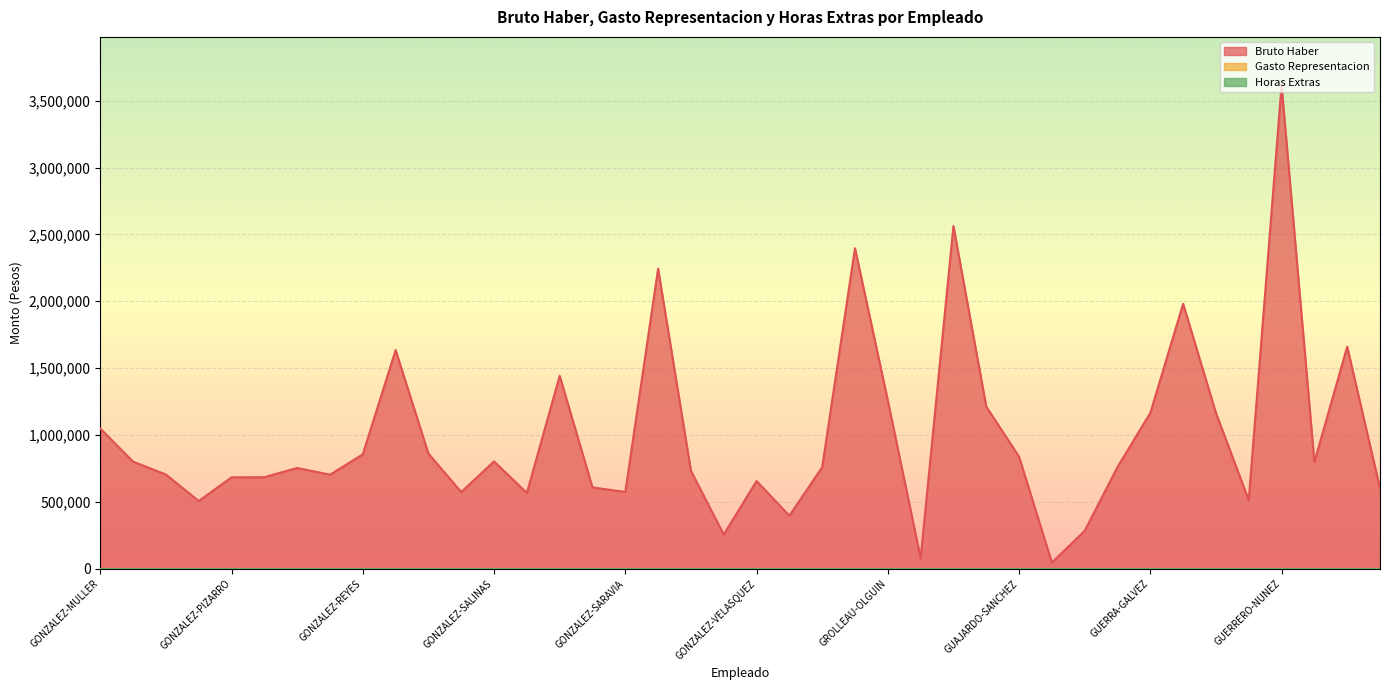

What is the sum of the Bruto Haber values at GONZALEZ-SEPULVEDA and GUERRA-GALVEZ?

3408891